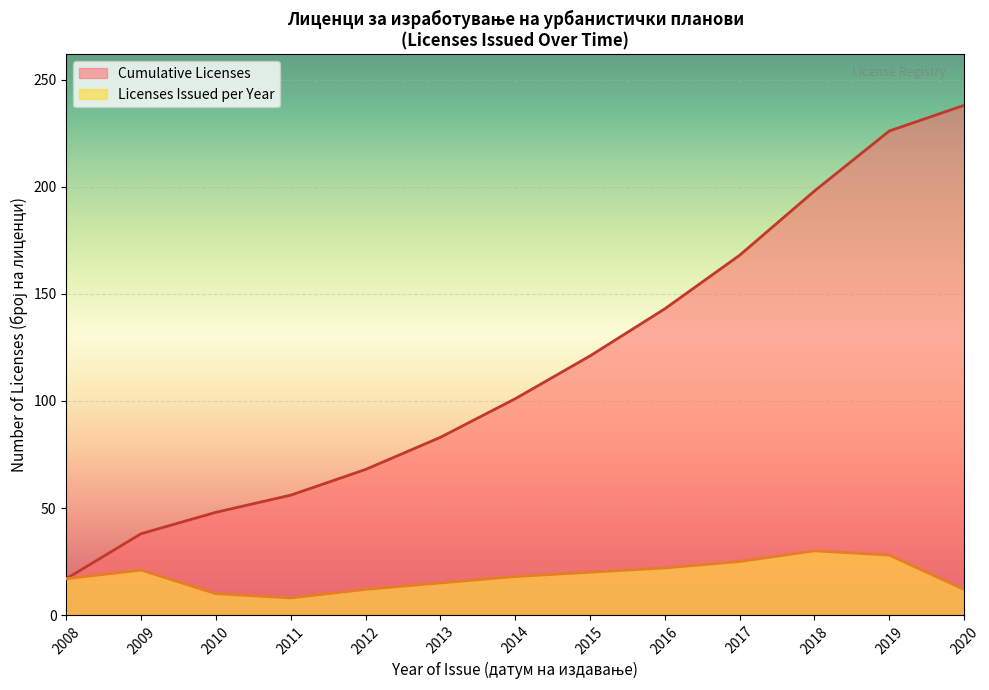

What is the change in value from 2010 to 2013?

+35